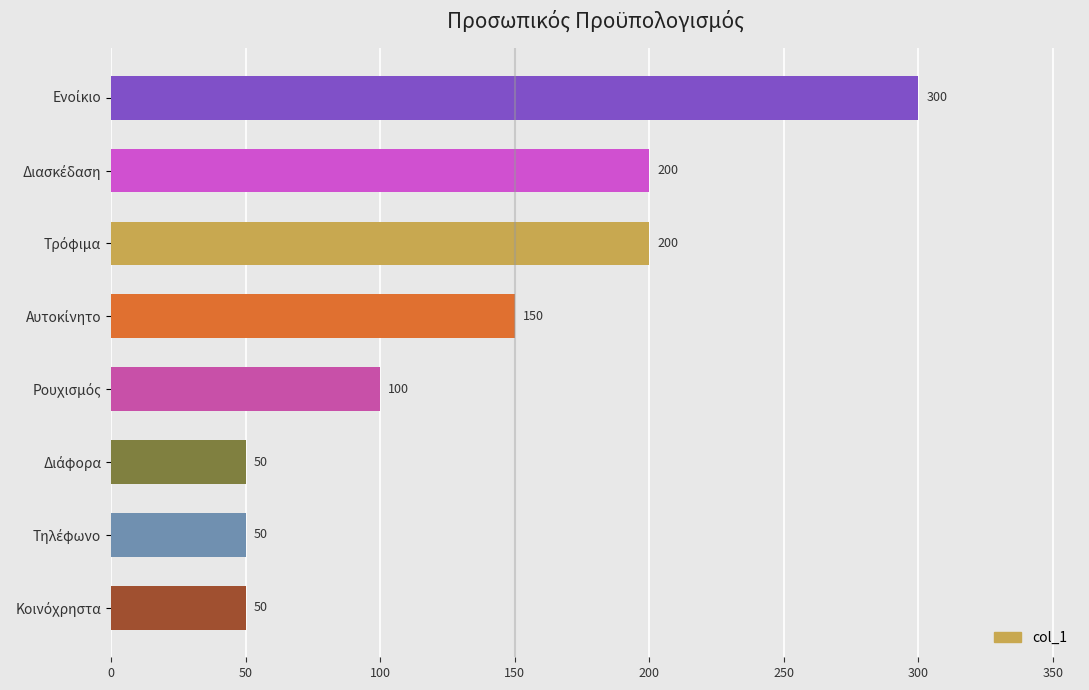

What is the maximum value shown in the chart?

300